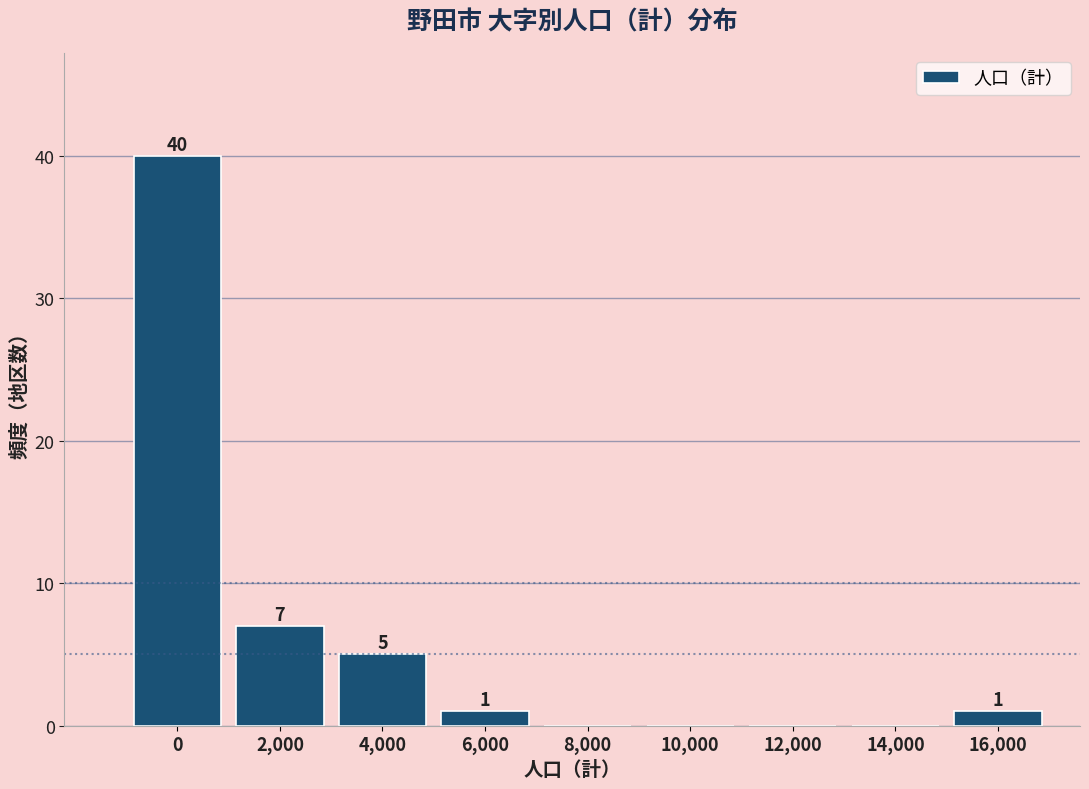

Reading left to right, extract all data points from this chart.

0=40	2,000=7	4,000=5	6,000=1	8,000=0	10,000=0	12,000=0	14,000=0	16,000=1